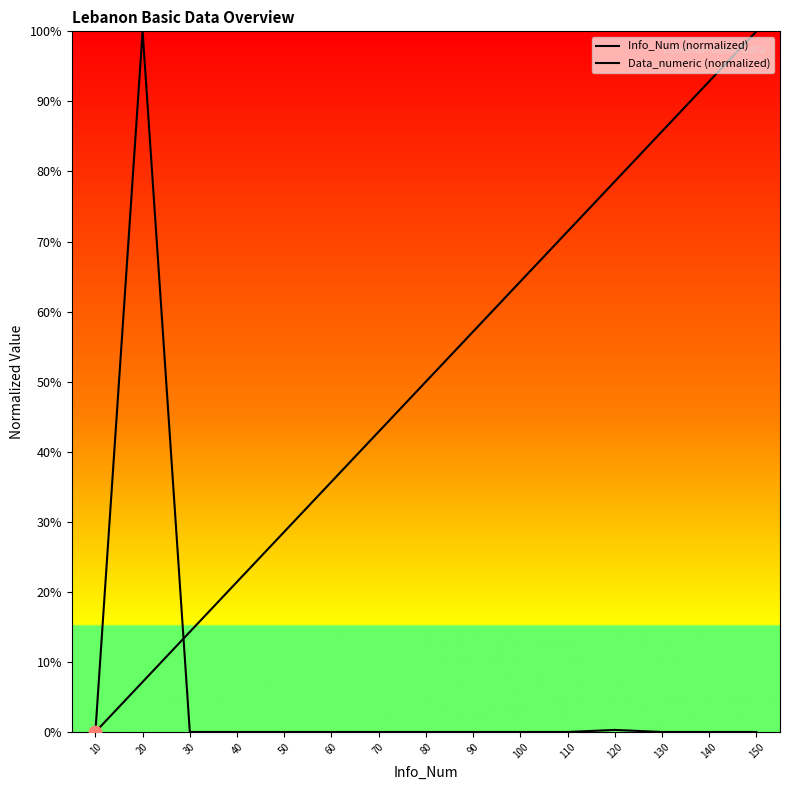

Which series contains the highest Y value?

Info_Num (normalized)